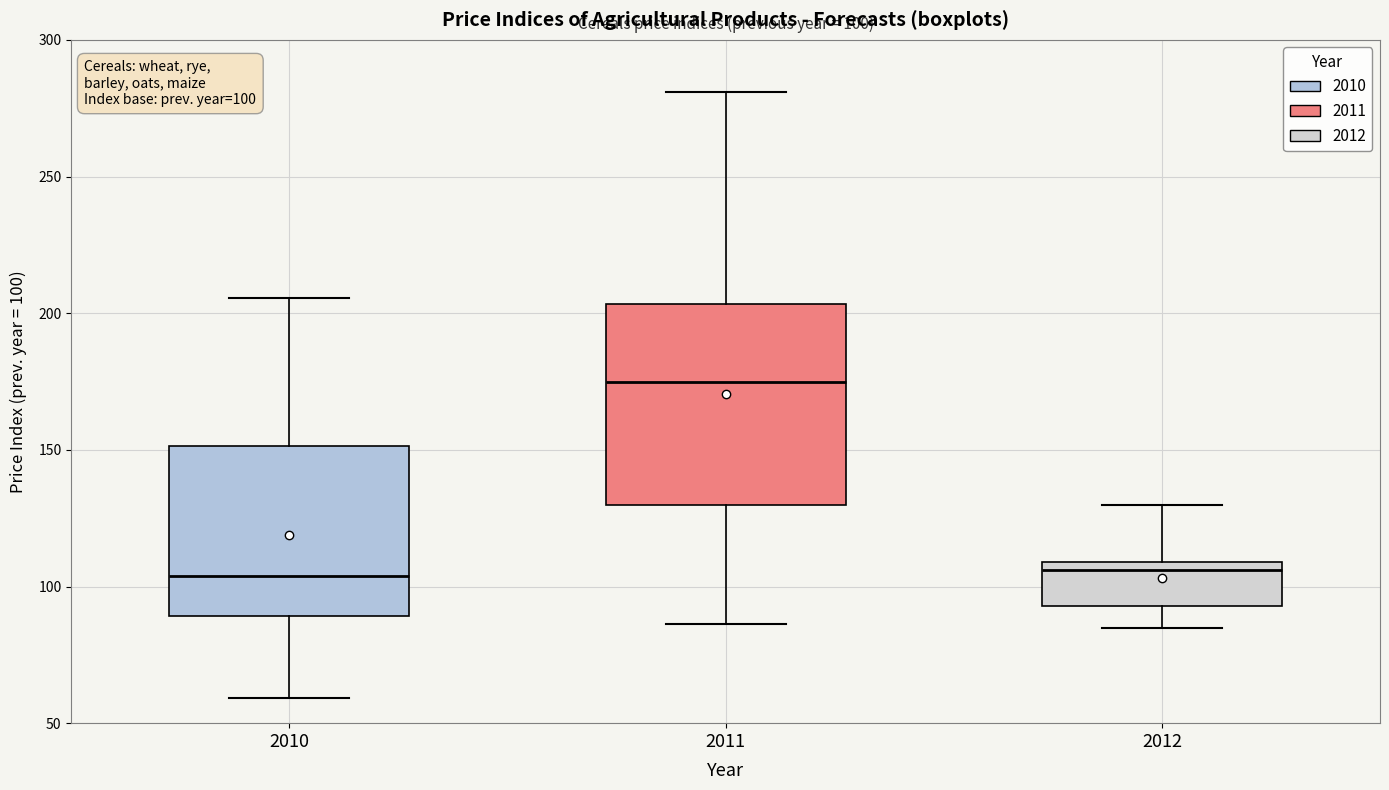

Which box has the highest median line?

2011